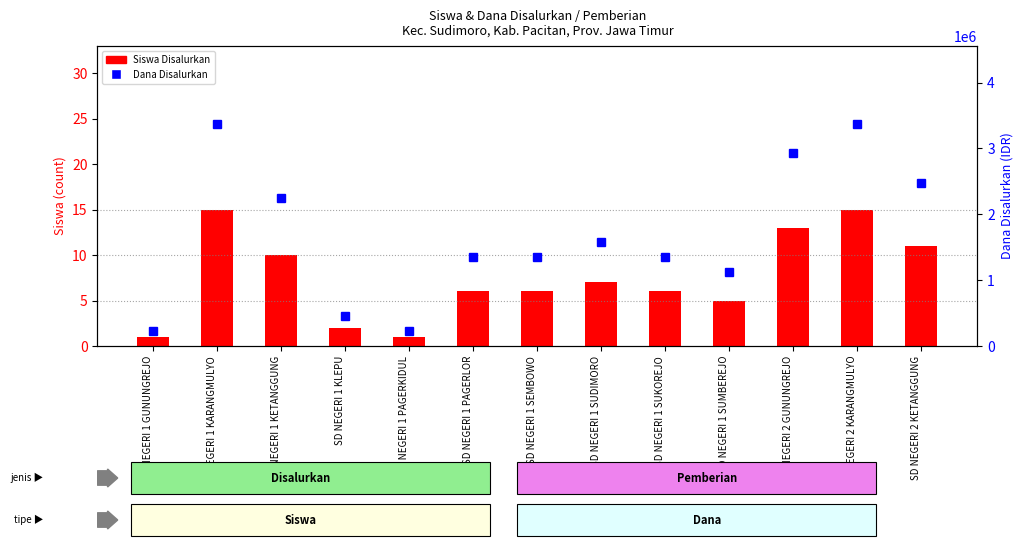

What is the approximate value of Siswa Disalurkan at SD NEGERI 2 KARANGMULYO, to the nearest 10?

20